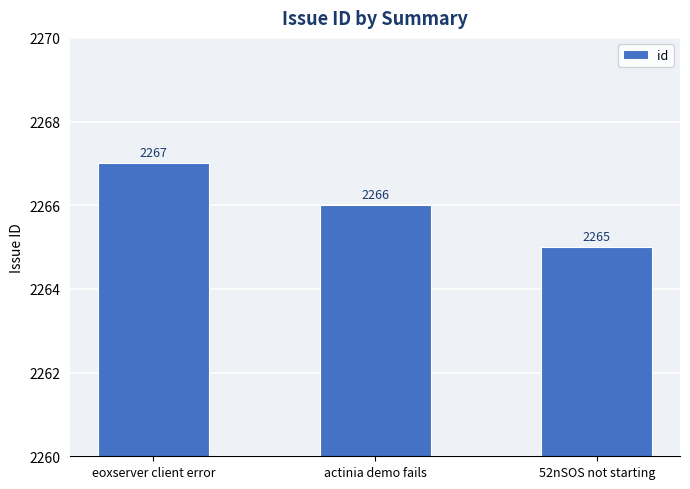

What position from the left is actinia demo fails?

2